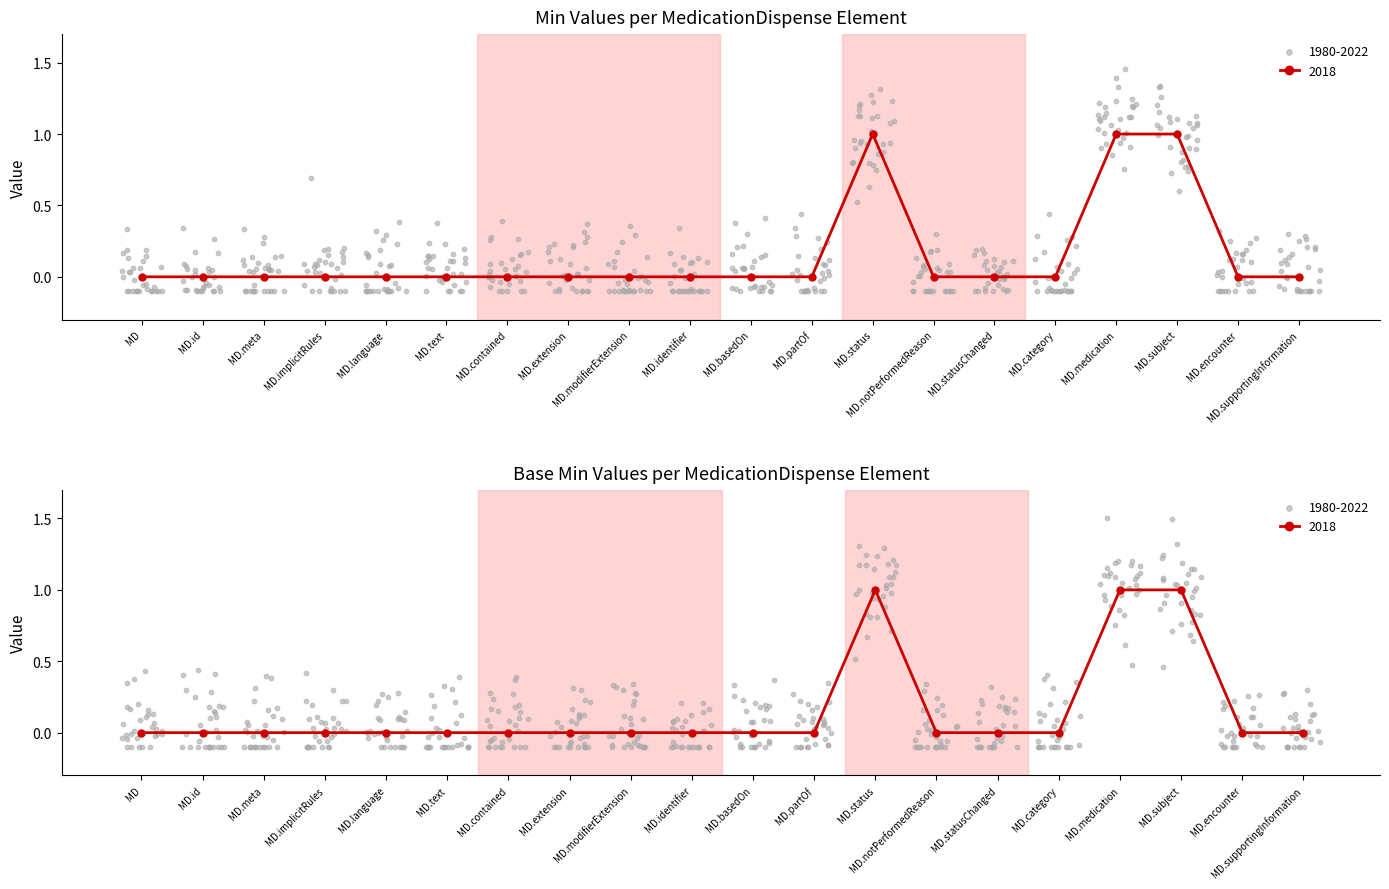

Is the value of Min at MD.category greater than the value of Base Min at MD.notPerformedReason?

No